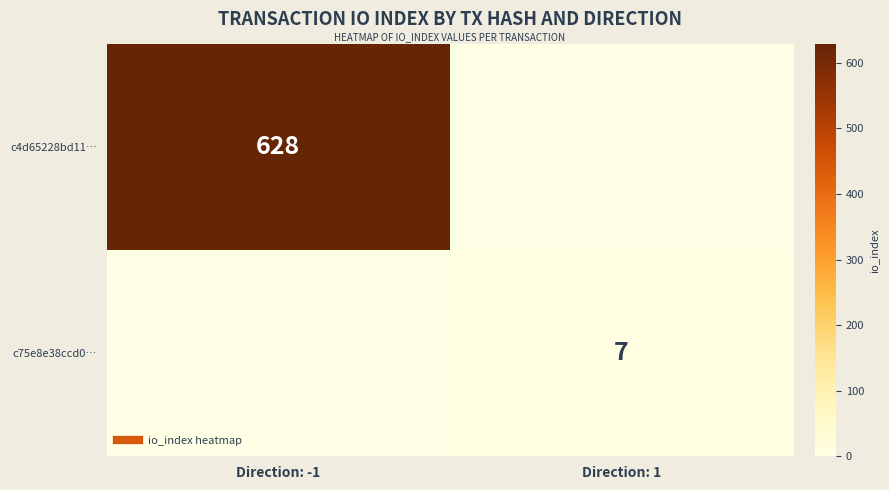

Is the value of c4d65228bd11… at Direction: -1 greater than the value of c75e8e38ccd0… at Direction: -1?

Yes